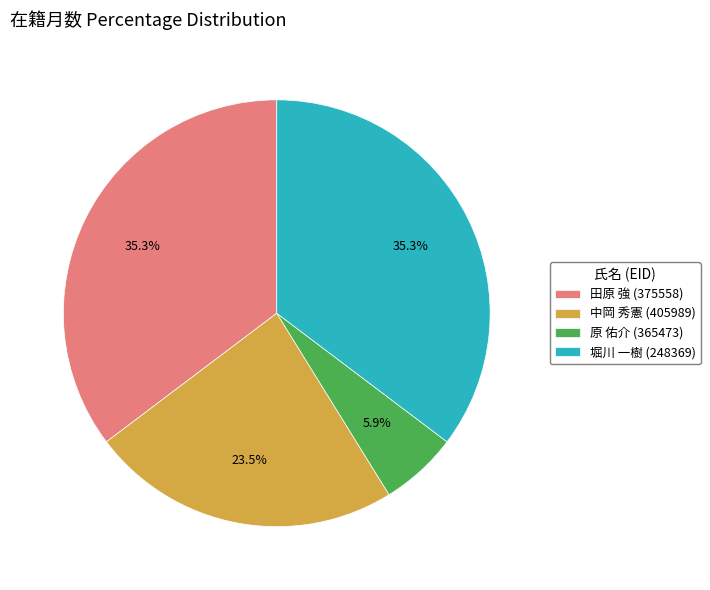

To the nearest percent, what is the difference between the 原 佑介 (365473) and 中岡 秀憲 (405989) slice percentages?

18%